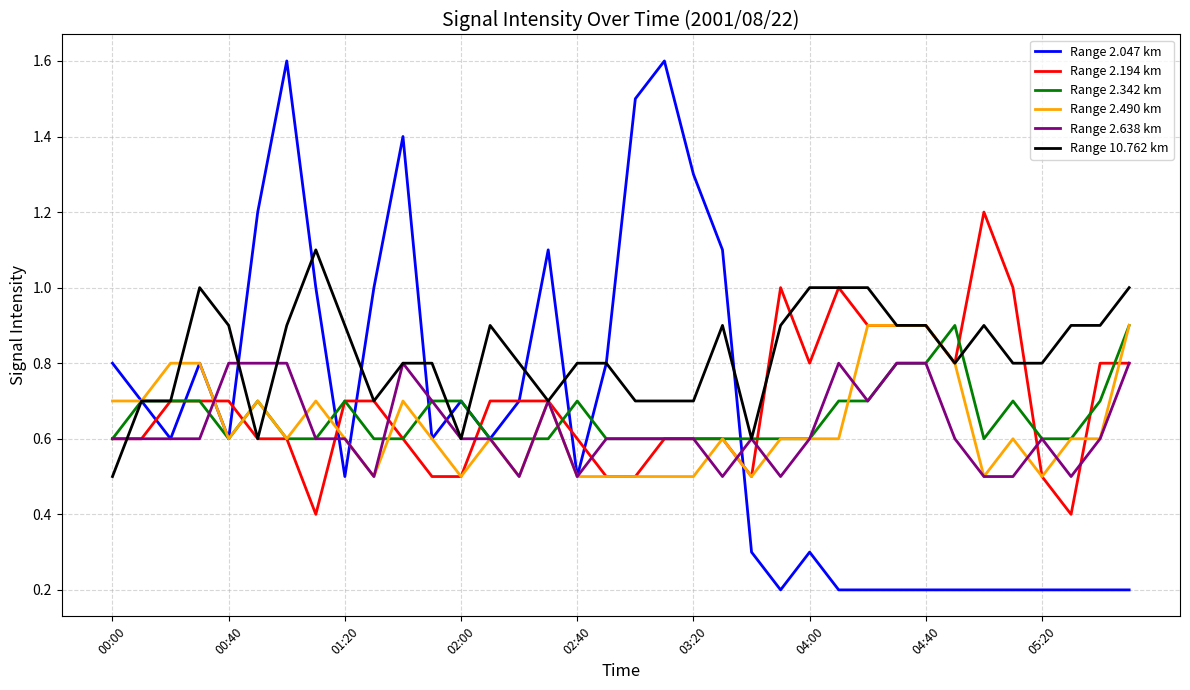

Which series has the largest range (max minus min)?

Range 2.047 km